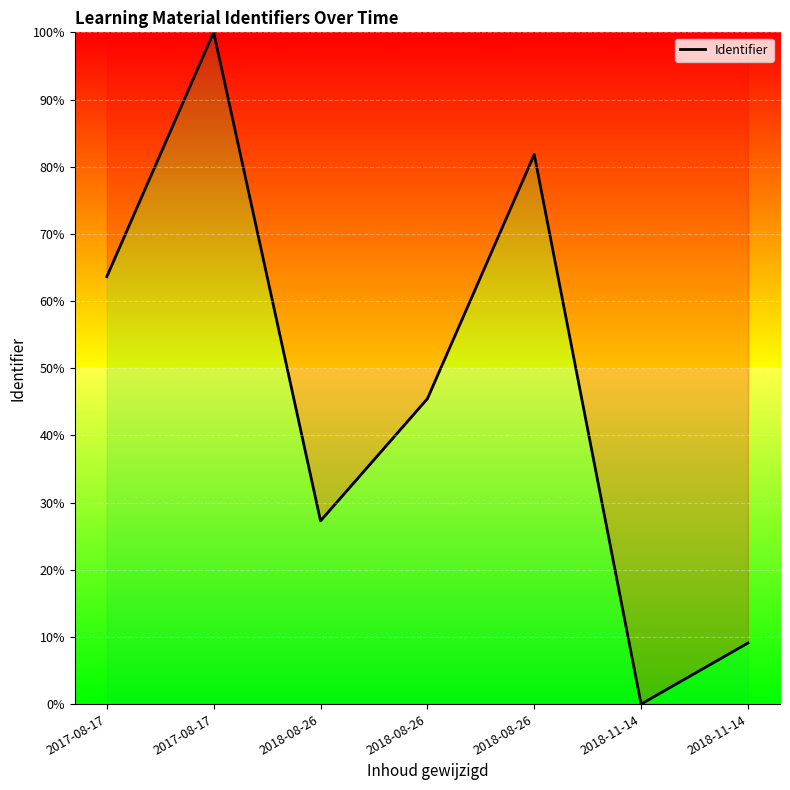

How many lines are shown in the chart?

1